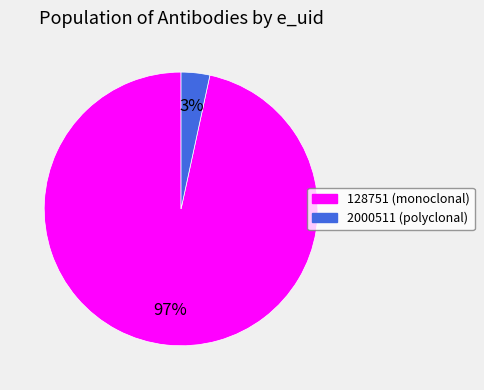

To the nearest percent, what percentage of the pie is 128751?

97%